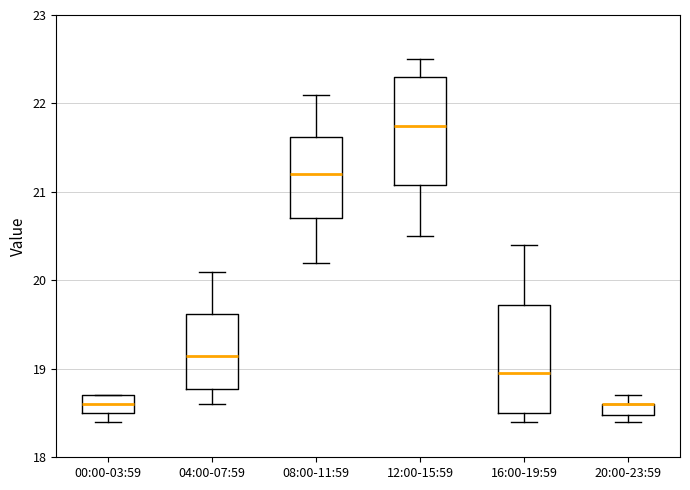

Where does the upper whisker of the box for 04:00-07:59 end on the y-axis? The values are not printed on the chart, so give them approximately, as read against the axis.

20.1